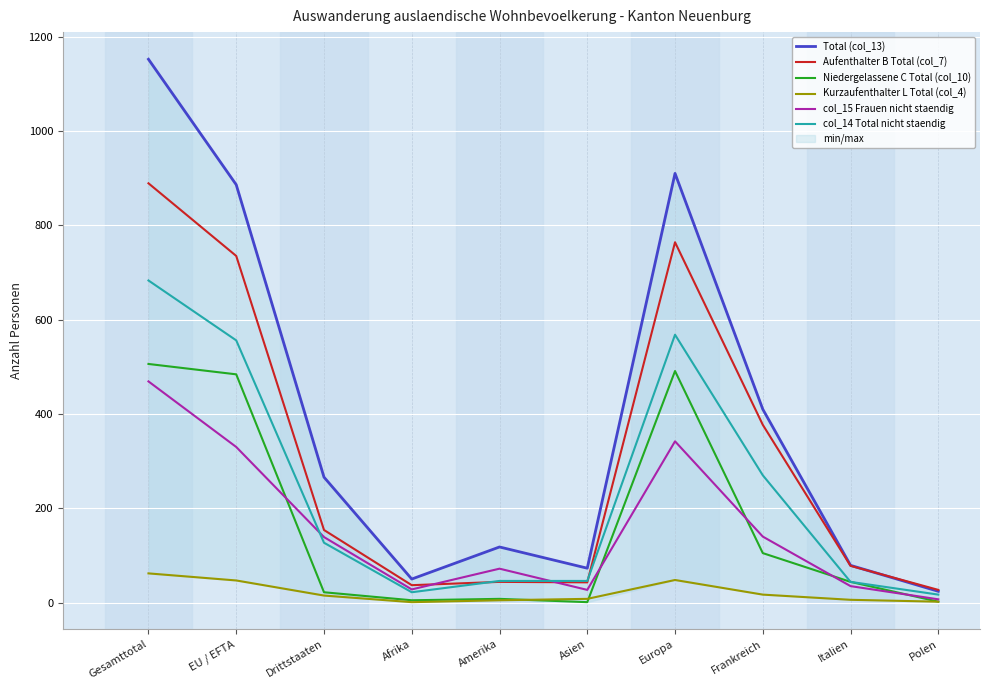

What is the label of the 1st point from the right?

Polen